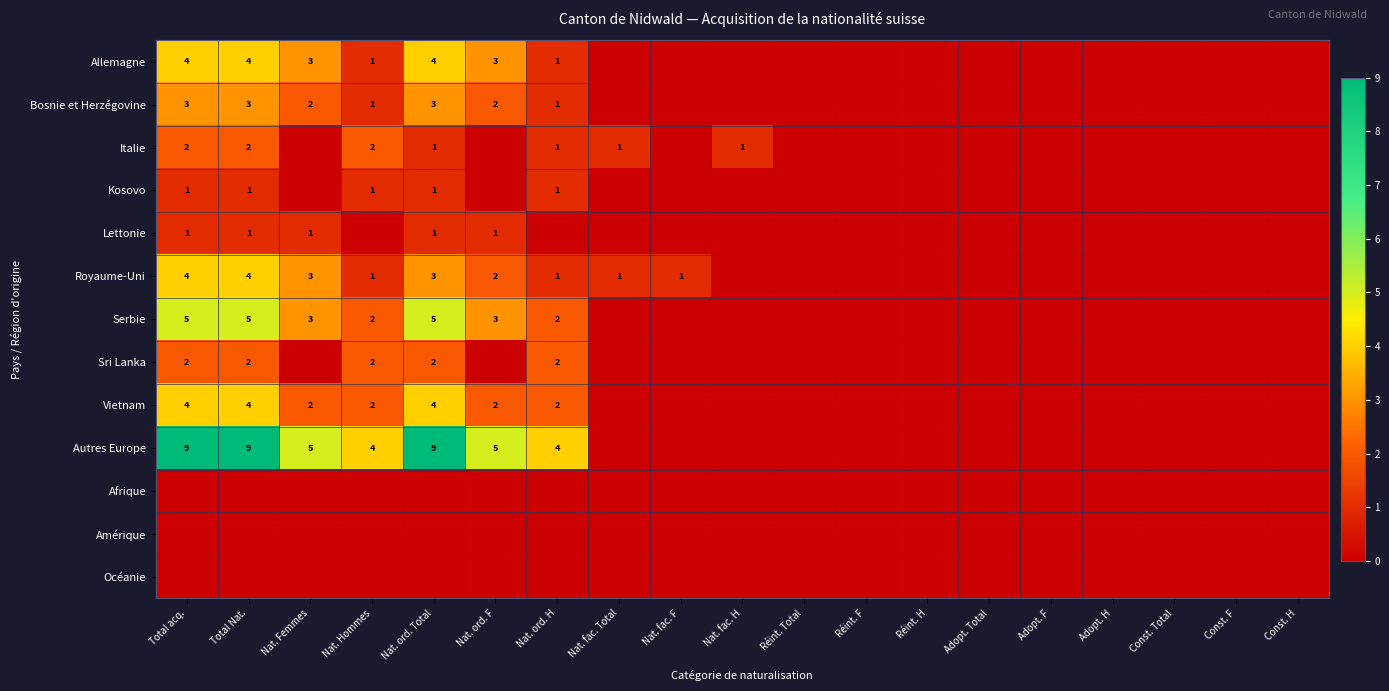

The value of Kosovo at Nat. ord. Total is 1. True or false?

True